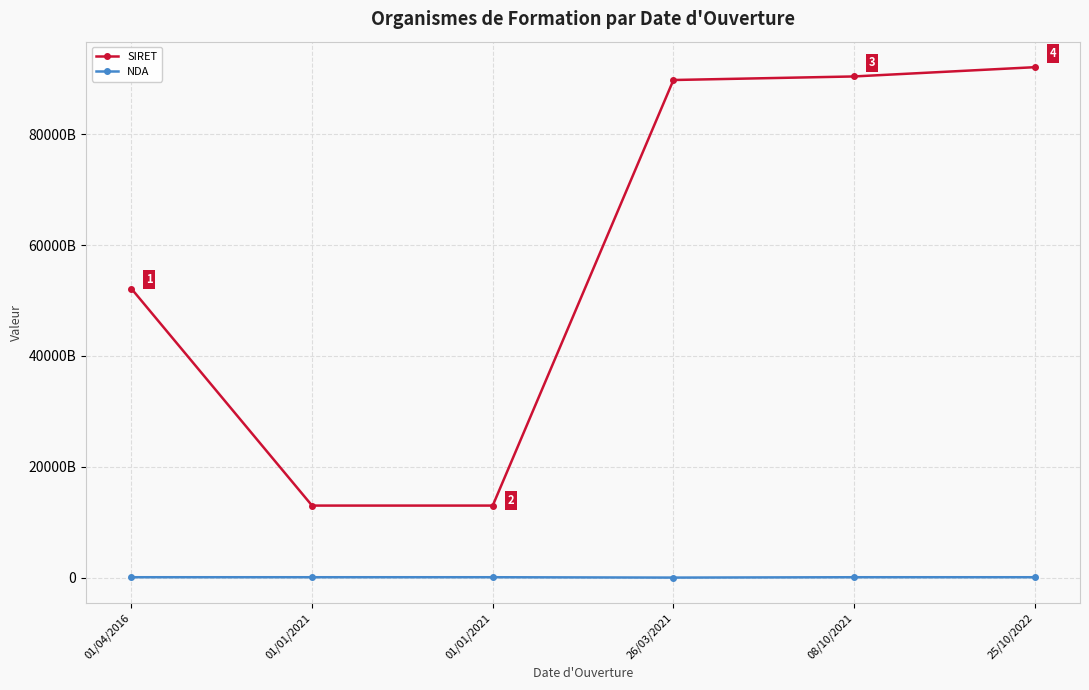

At which label is NDA closest to 44048691554?

25/10/2022